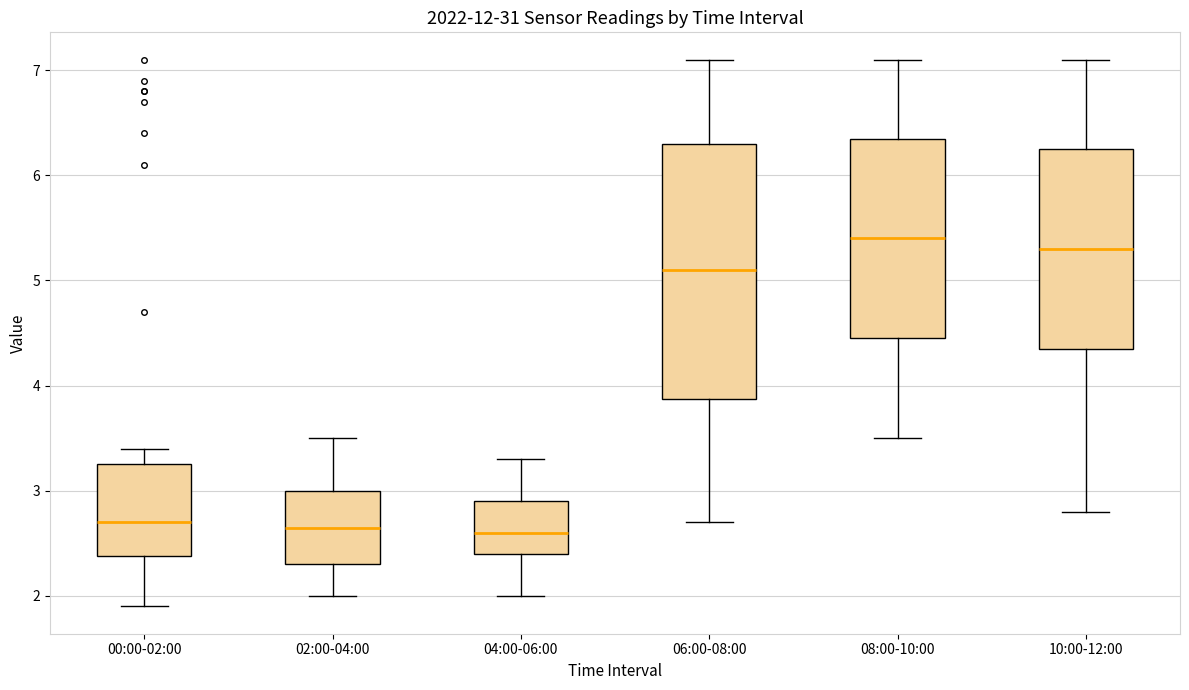

Which box is the tallest, from its lower edge to its upper edge?

06:00-08:00